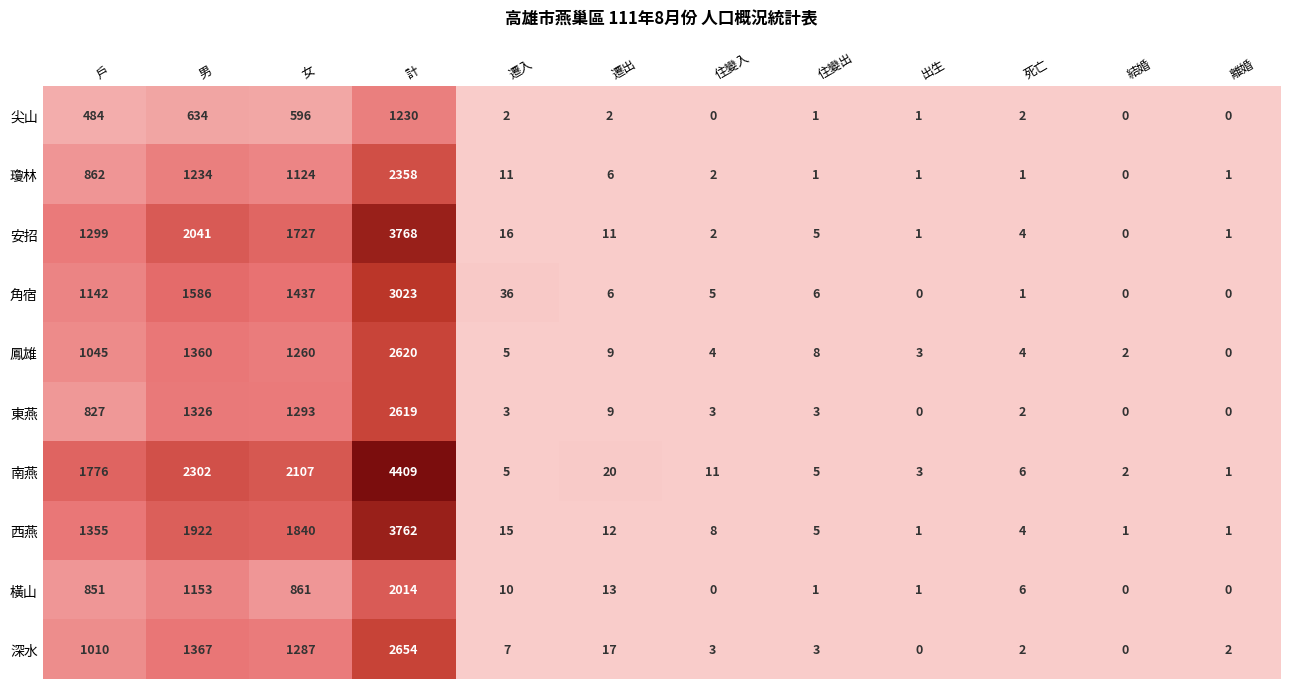

At 戶, list the series in order from smallest to largest.

尖山, 東燕, 橫山, 瓊林, 深水, 鳳雄, 角宿, 安招, 西燕, 南燕